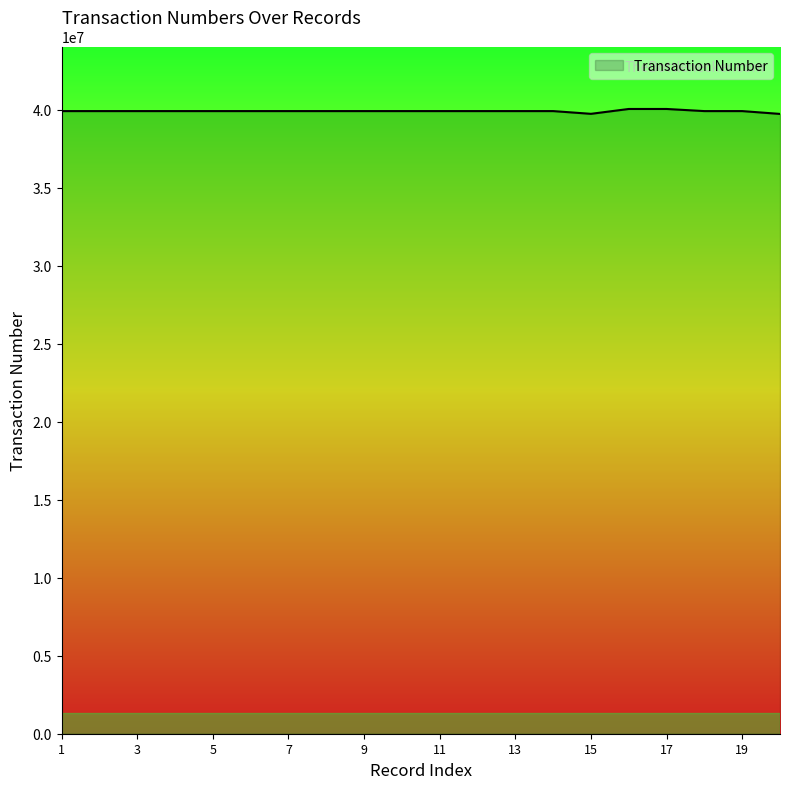

What is the minimum value shown in the chart?

39735532